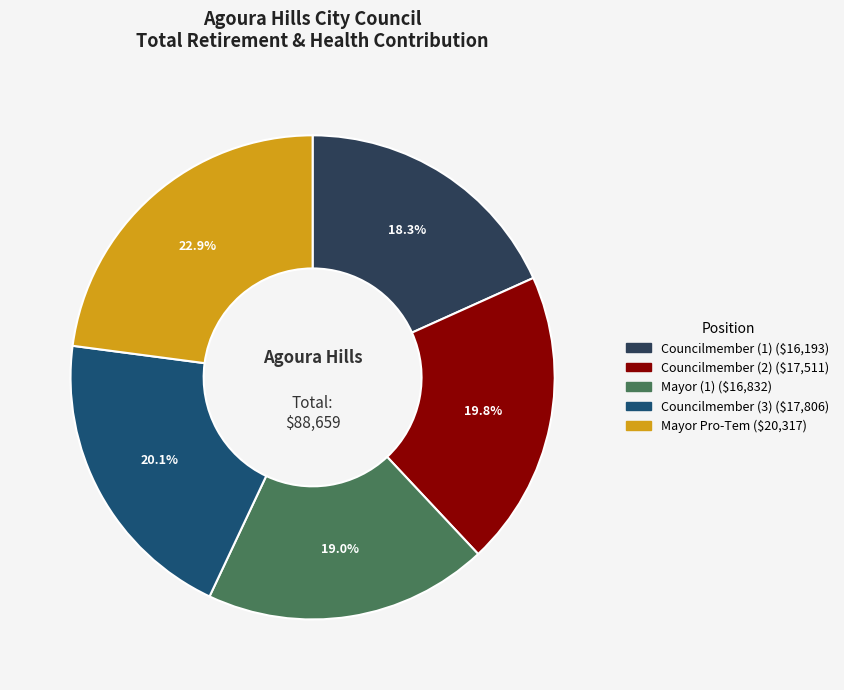

Does any single category account for the majority?

No